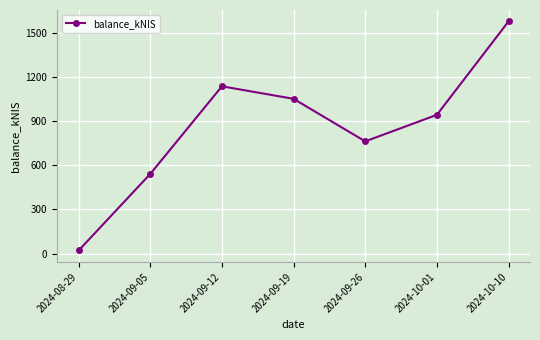

What value does the data have at 2024-10-10?

1576.9